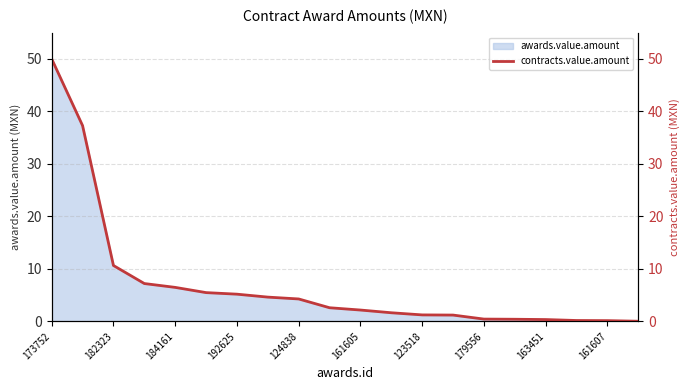

Which category has the highest value in the awards.value.amount series?

173752